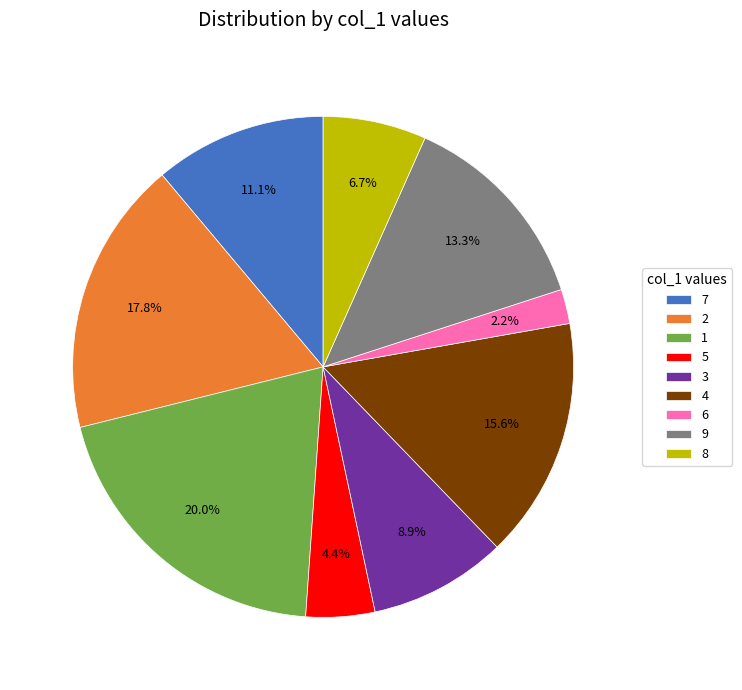

What percentage is NOT represented by 6?

97.8%